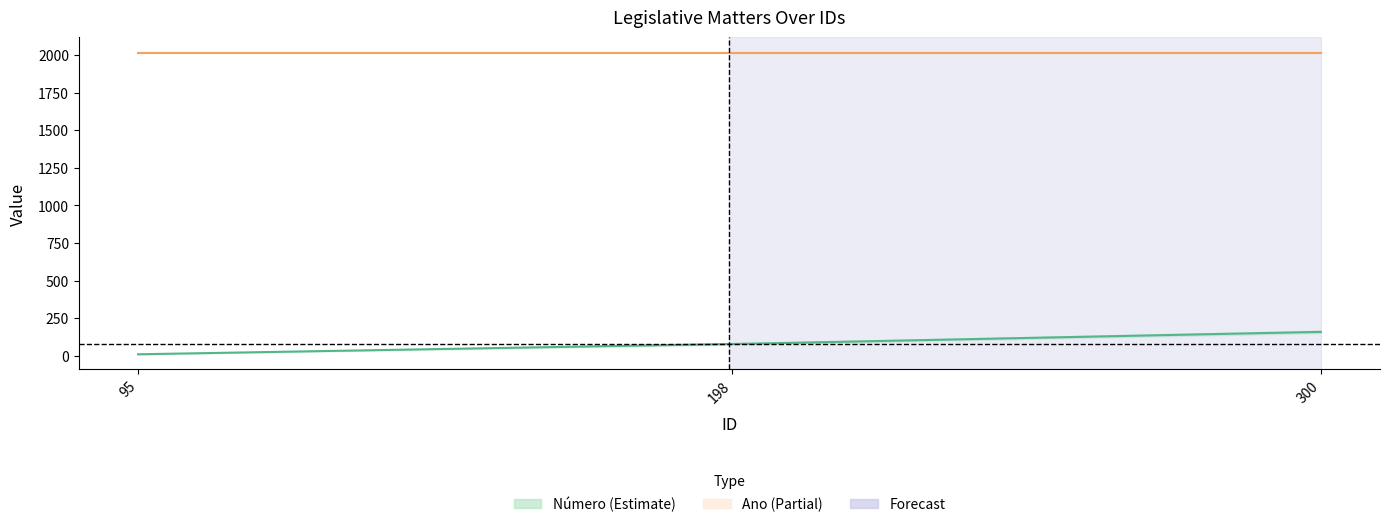

Is the value of Número at 198 greater than the value of Ano at 300?

No